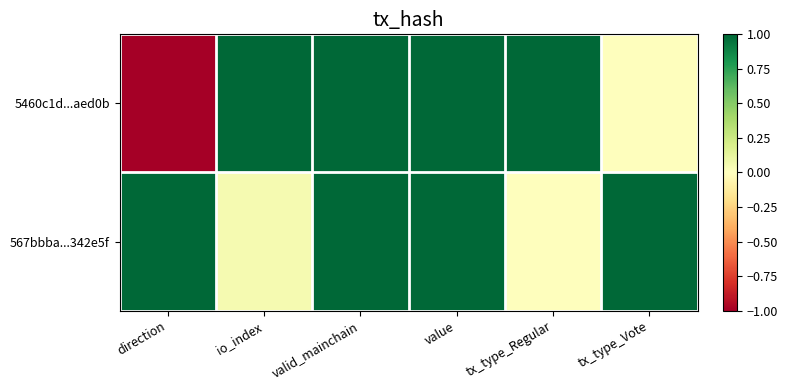

Count the number of data series in this chart.

2